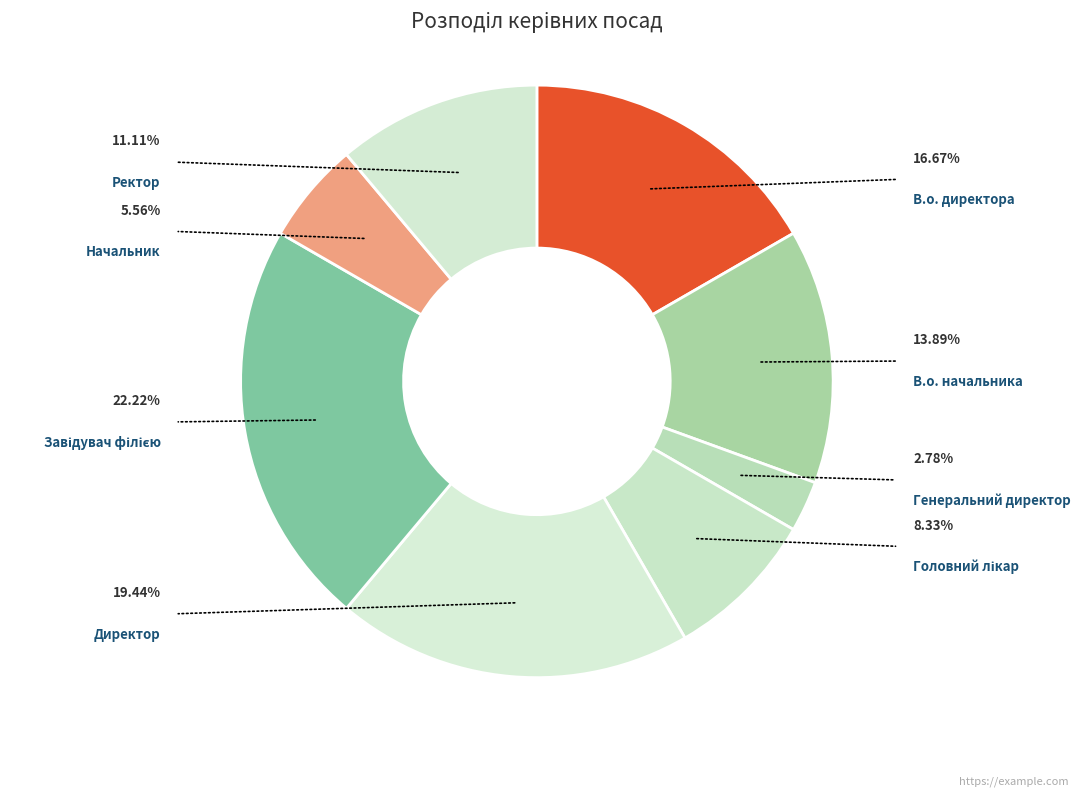

To the nearest percent, what is the combined percentage of Директор and Ректор?

31%